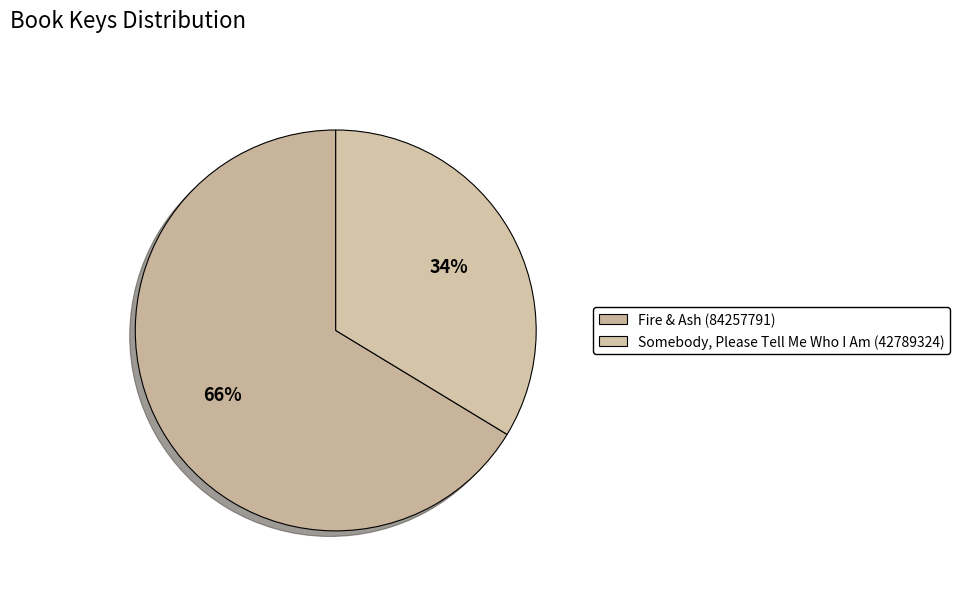

Is it true that Fire & Ash (84257791) is 66% of the pie?

True